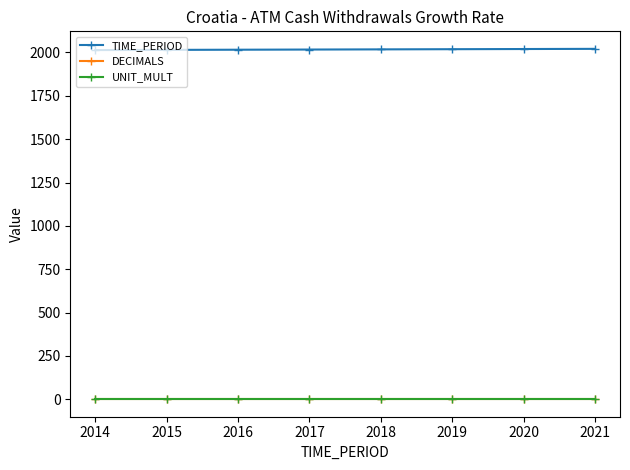

True or false: TIME_PERIOD and UNIT_MULT intersect in this chart.

False